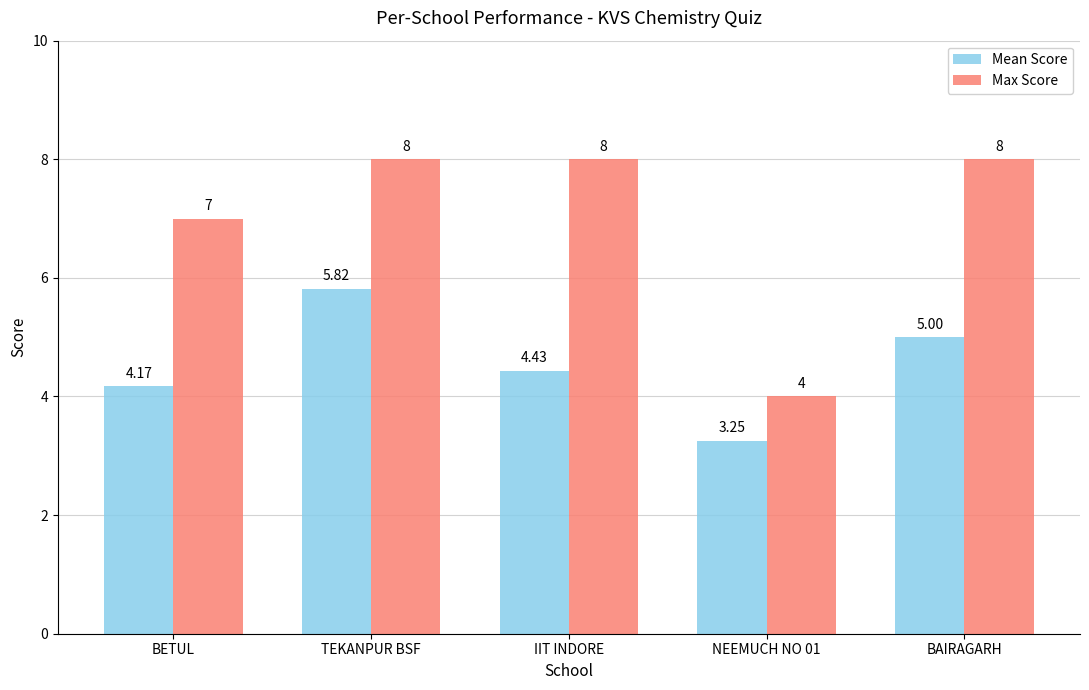

What is the value of the Max Score bar at the 4th from the left?

4.0